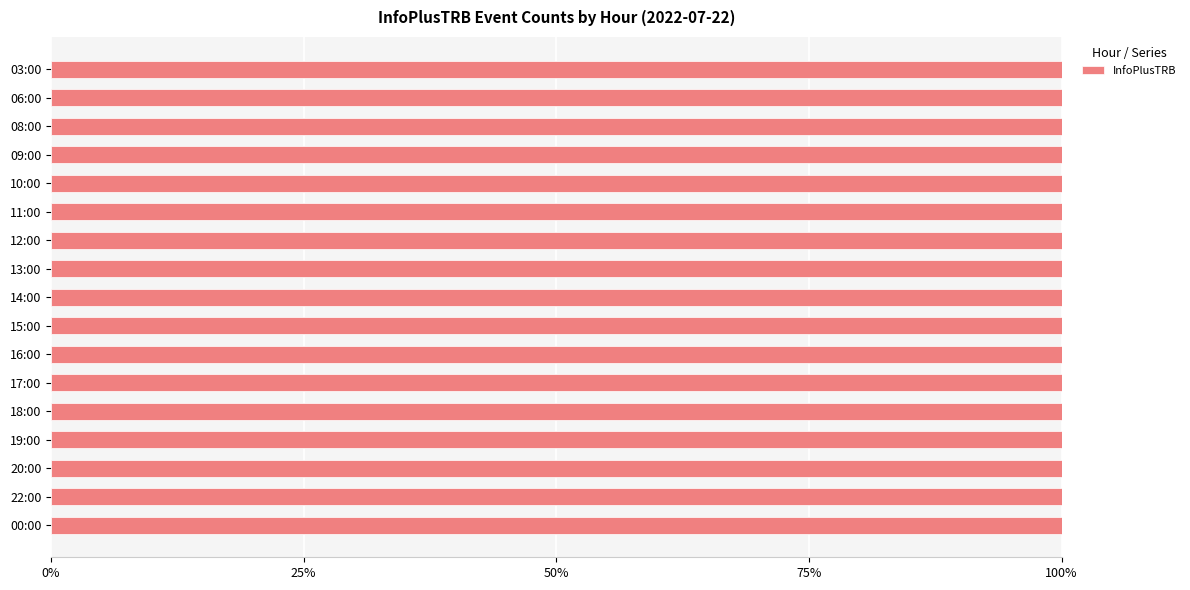

What is the difference between the maximum and minimum values?

449